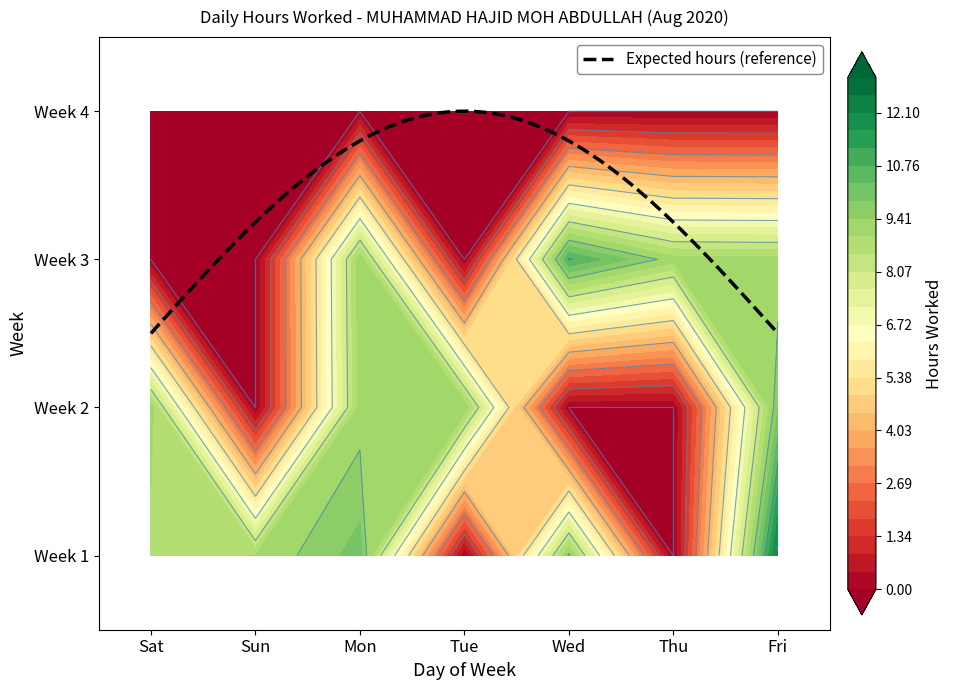

True or false: Week 3 has a value of 3.9 at Thu.

False